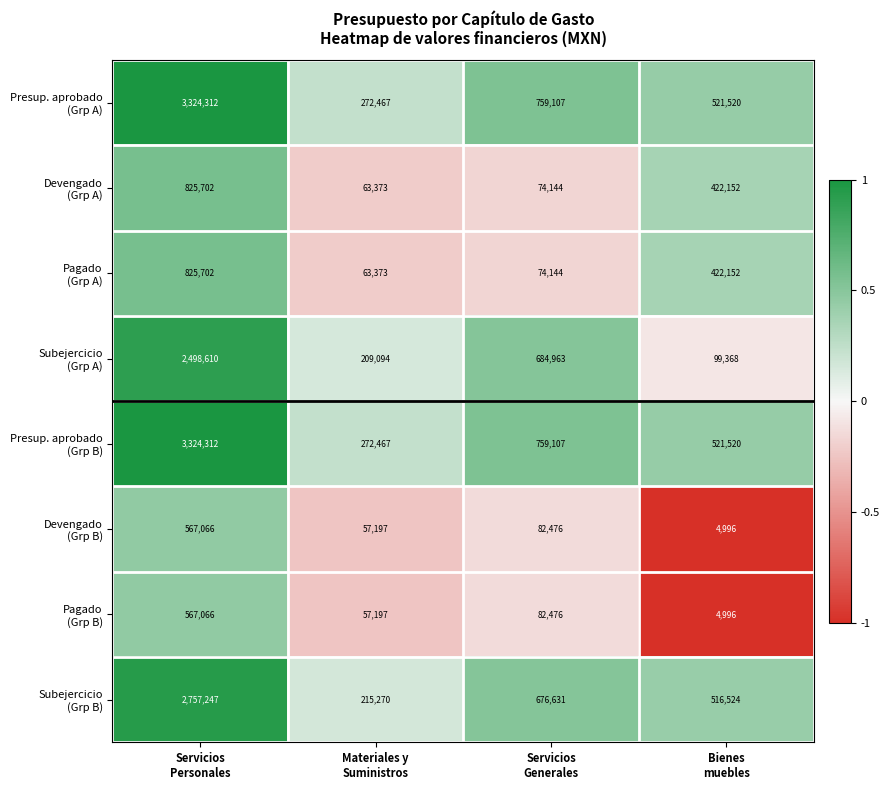

What is the minimum value shown in the chart?

4996